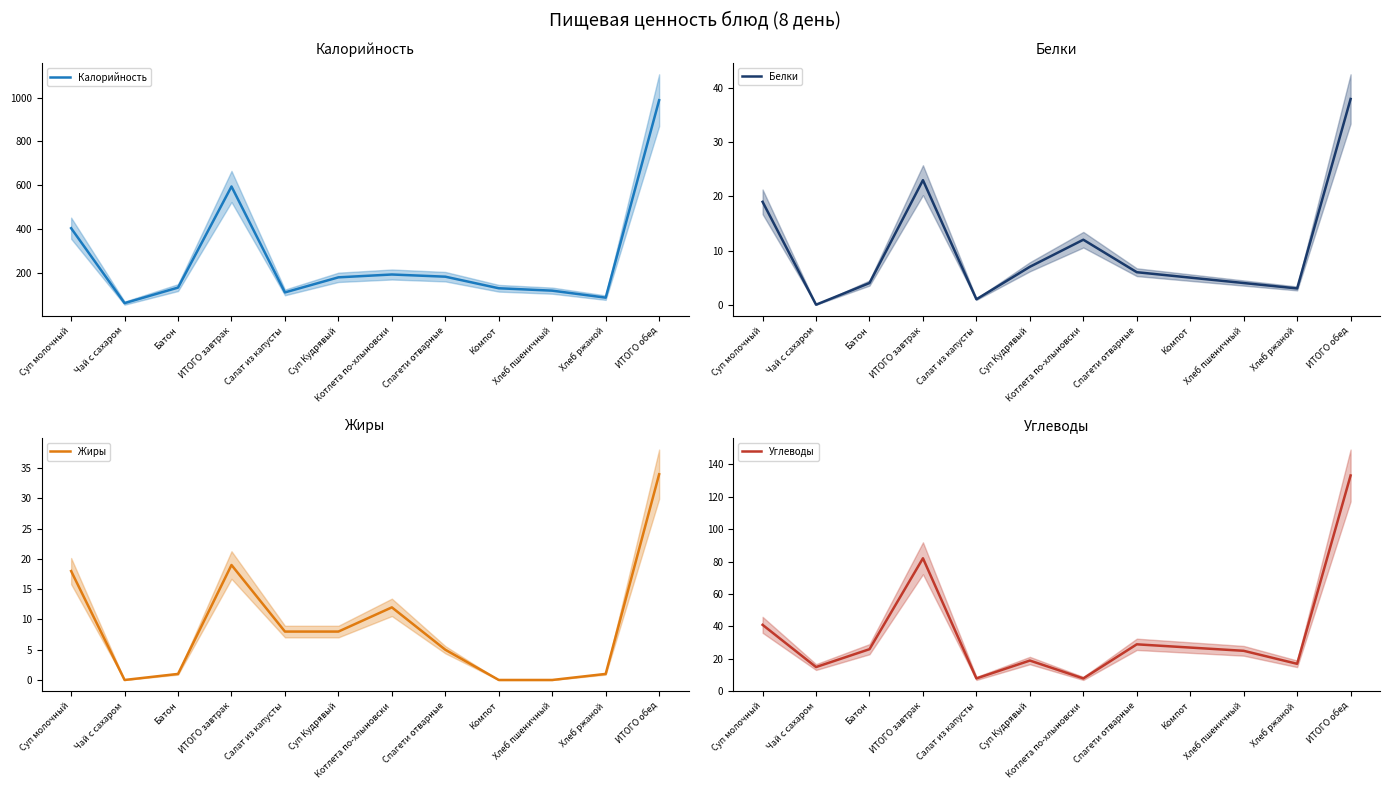

What position from the right is Хлеб ржаной?

2